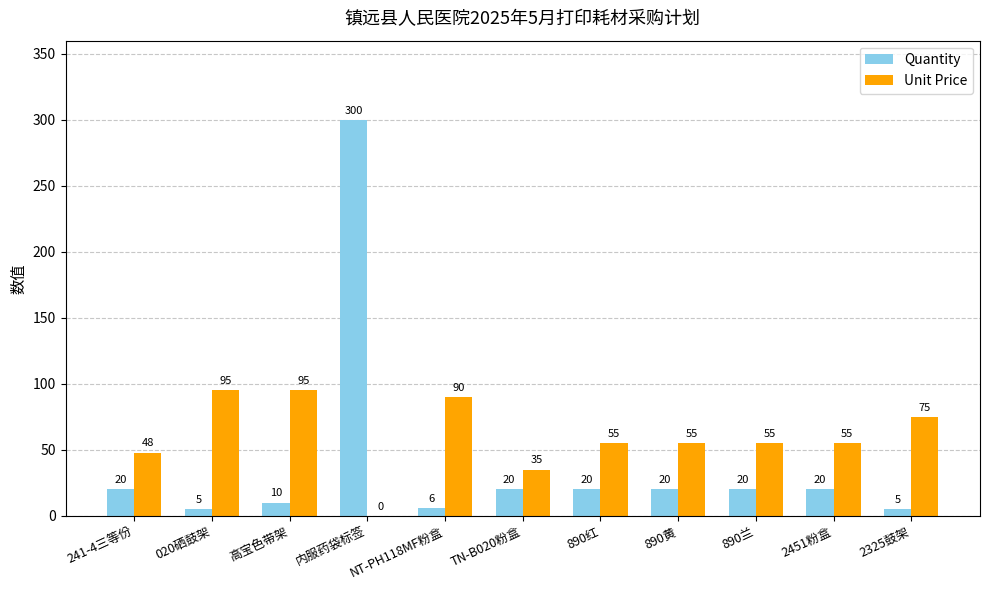

What is the sum of all Unit Price values?

658